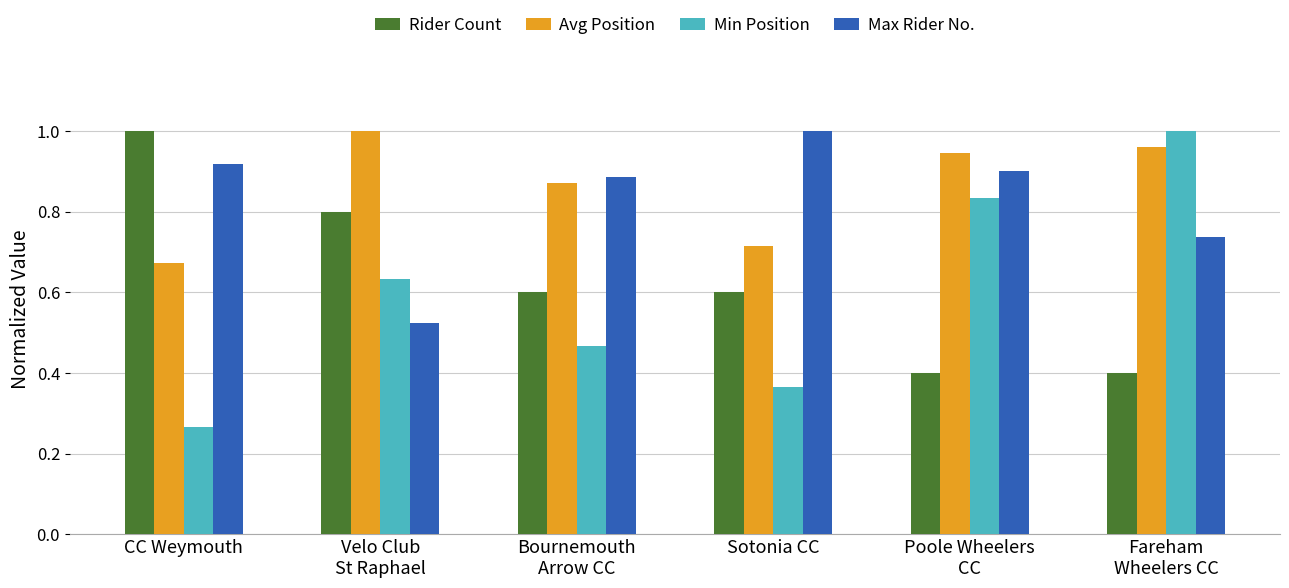

Which series has the widest spread of values?

Min Position